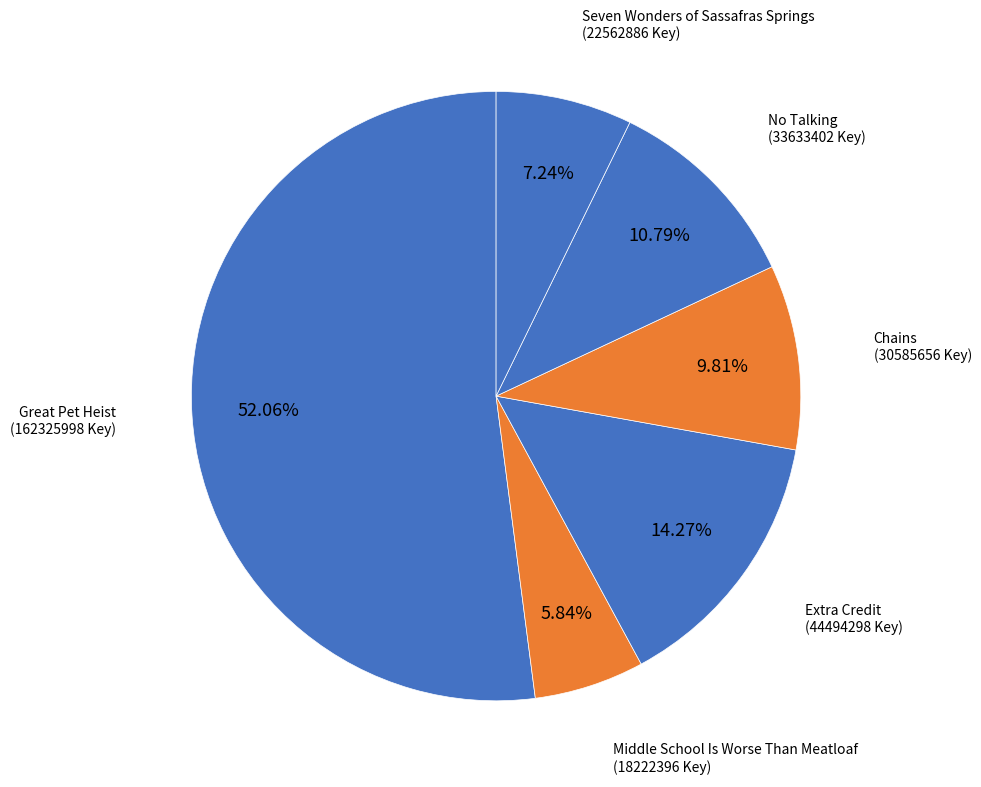

Rank the categories by value from lowest to highest.

Middle School Is Worse Than Meatloaf, Seven Wonders of Sassafras Springs, Chains, No Talking, Extra Credit, Great Pet Heist